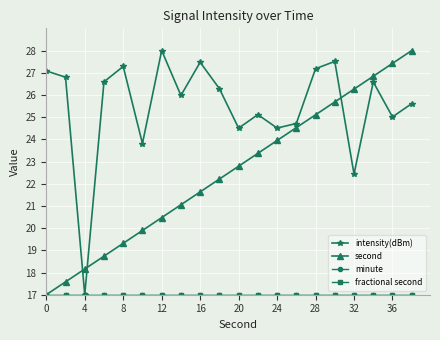

Is this an area chart (filled region under the line)?

No